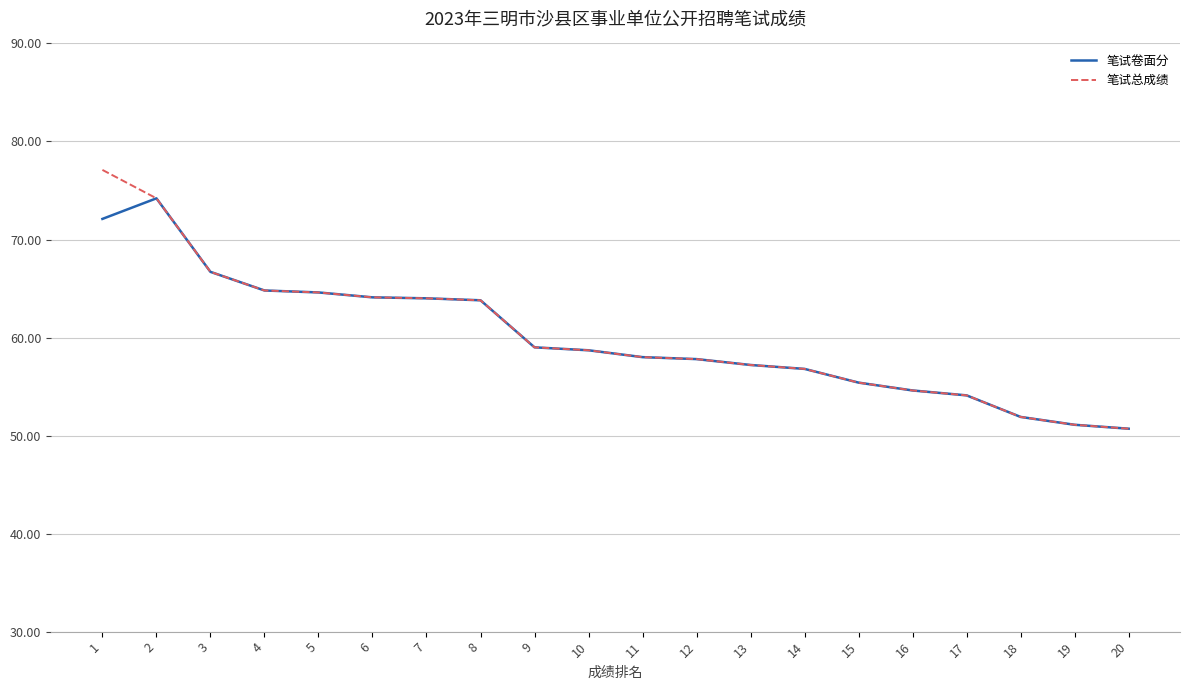

Is it true that 笔试总成绩 equals 73.1 at 15?

False